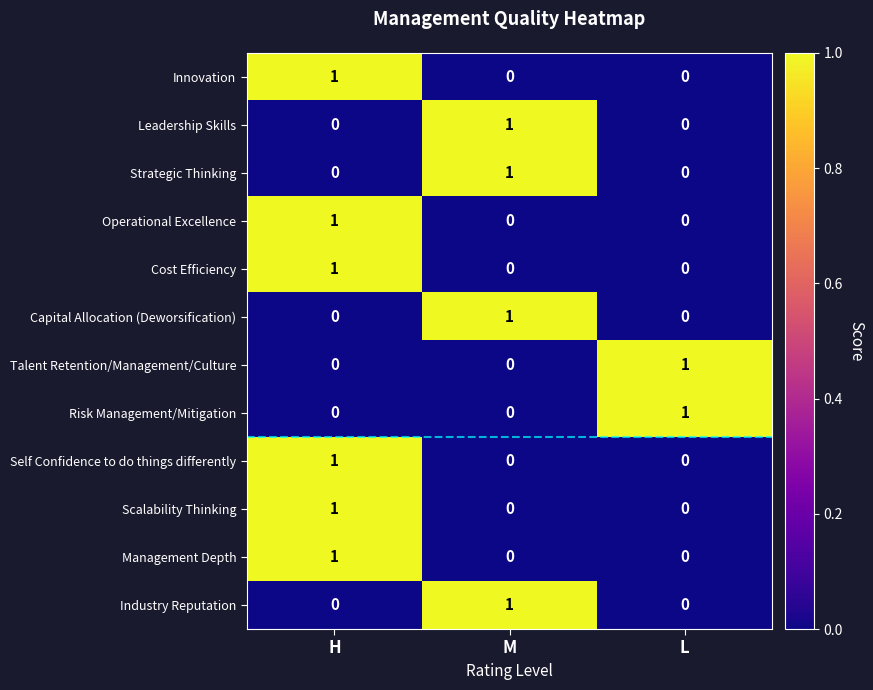

At how many categories does at least one series exceed 0?

3